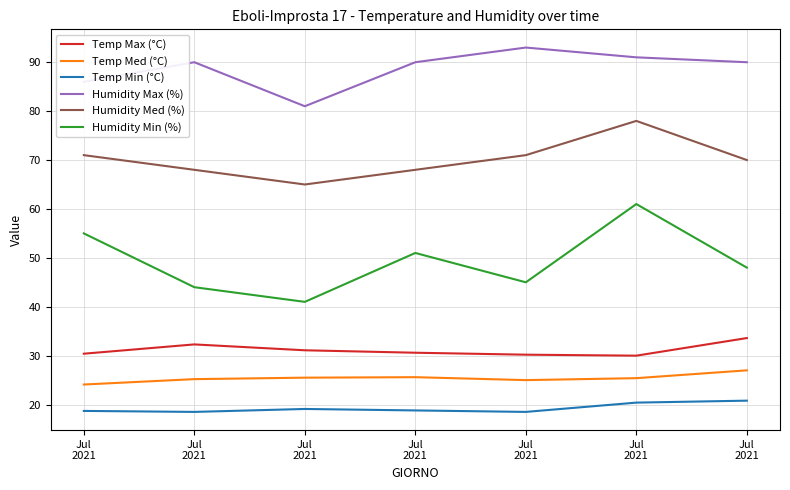

True or false: Temp Med (°C) has a value of 38.9 at Jul
2021.

False